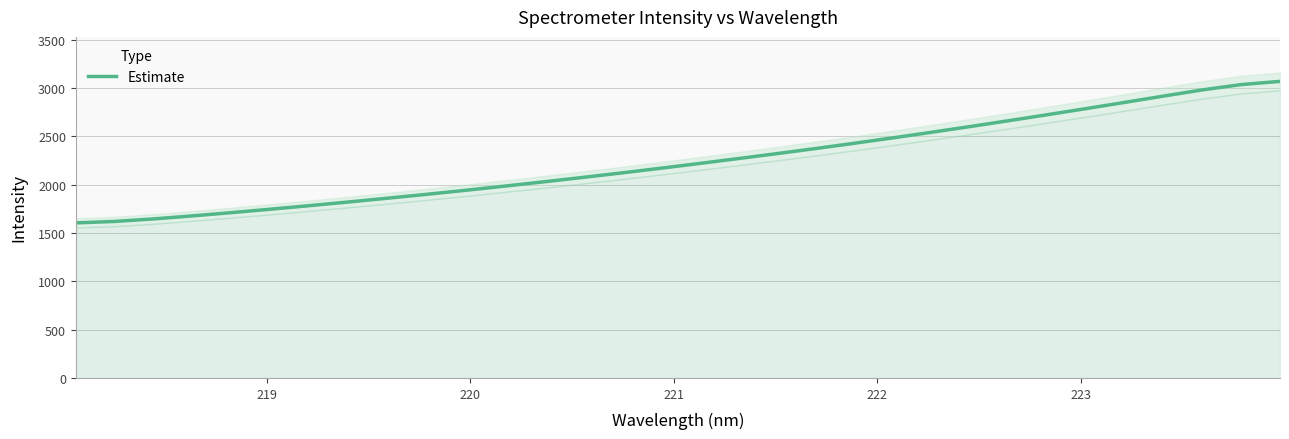

What is the minimum value for Estimate?

1604.2